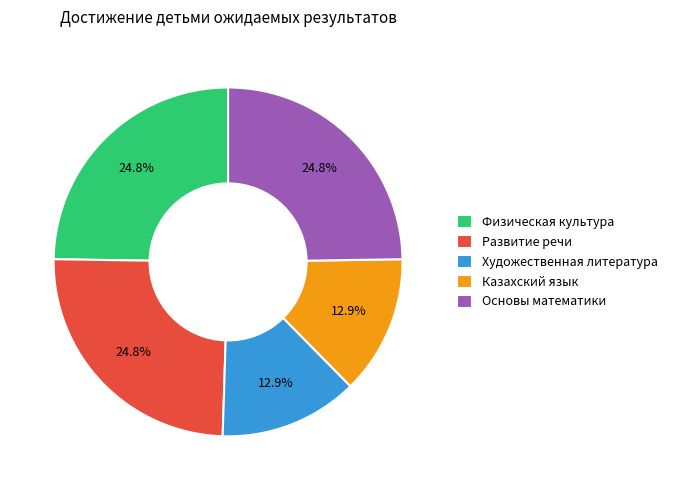

Is Казахский язык the majority of the pie?

No